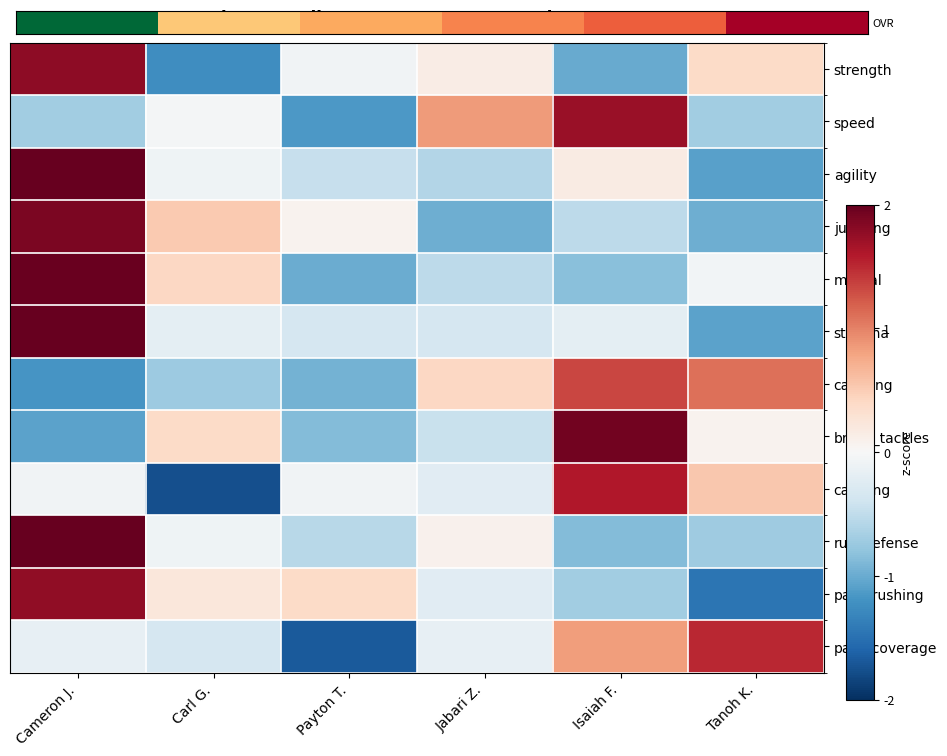

Which category has the highest value across all series?

Cameron J.